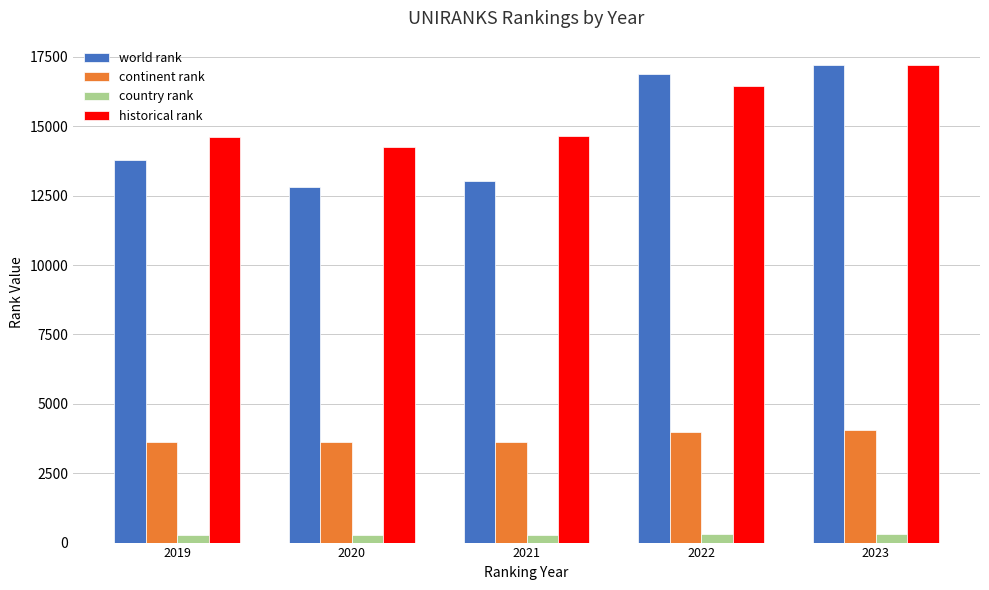

What is the maximum value for world rank?

17225.0